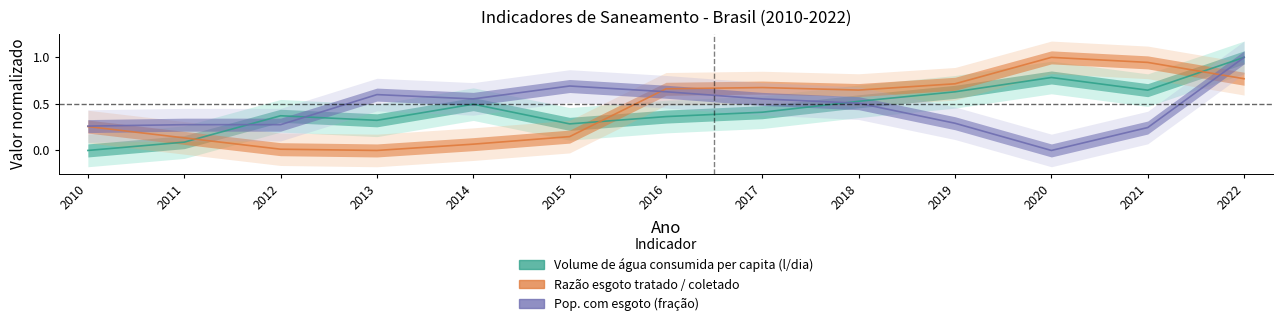

Rank the series at 2013 from lowest to highest value.

Razão esgoto tratado / coletado, Volume de água consumida per capita (l/dia), Pop. com esgoto (fração)